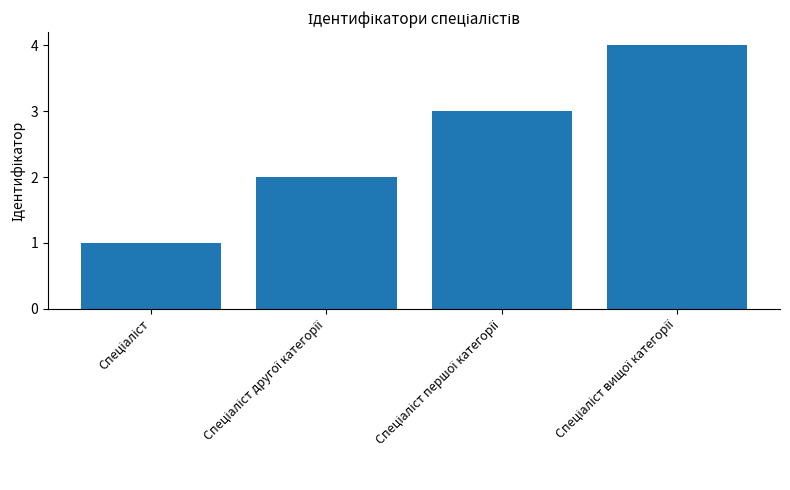

What is the sum of all values?

10